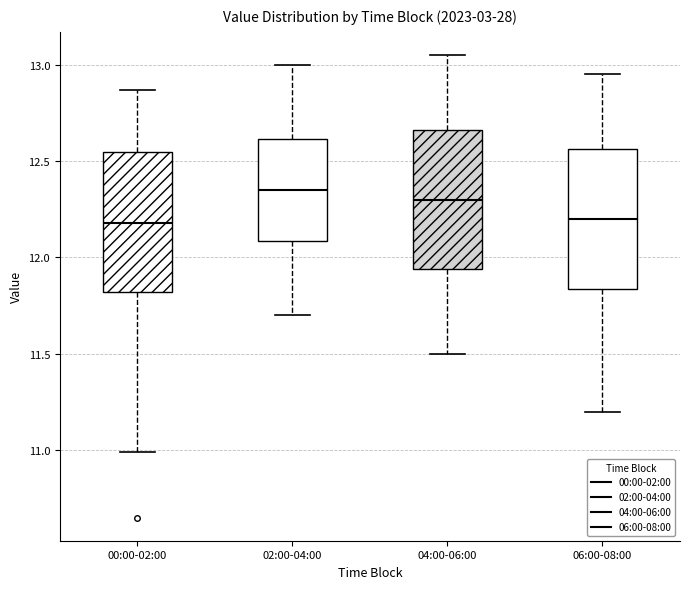

Reading left to right, transcribe this box plot: for each box, give where its median line is, the range the box spans, and where its two whiskers end, as read against the y-axis. The values are not printed on the chart, so give them approximately, as read against the axis.

00:00-02:00: median 12.20, box 11.80 to 12.55, whiskers 11.00 to 12.85
02:00-04:00: median 12.35, box 12.10 to 12.60, whiskers 11.70 to 13.00
04:00-06:00: median 12.30, box 11.95 to 12.65, whiskers 11.50 to 13.05
06:00-08:00: median 12.20, box 11.85 to 12.55, whiskers 11.20 to 12.95